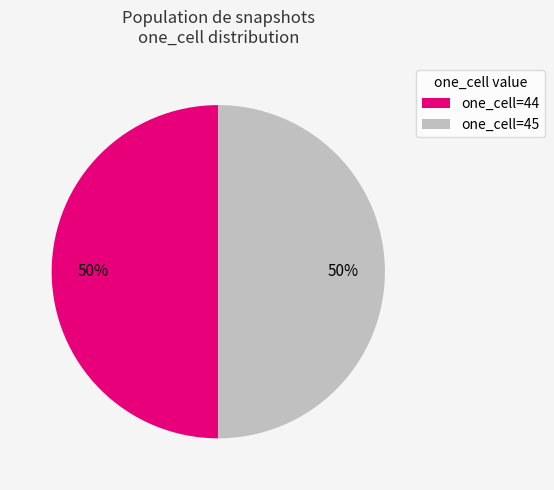

True or false: one_cell=45 accounts for 60% of the total.

False